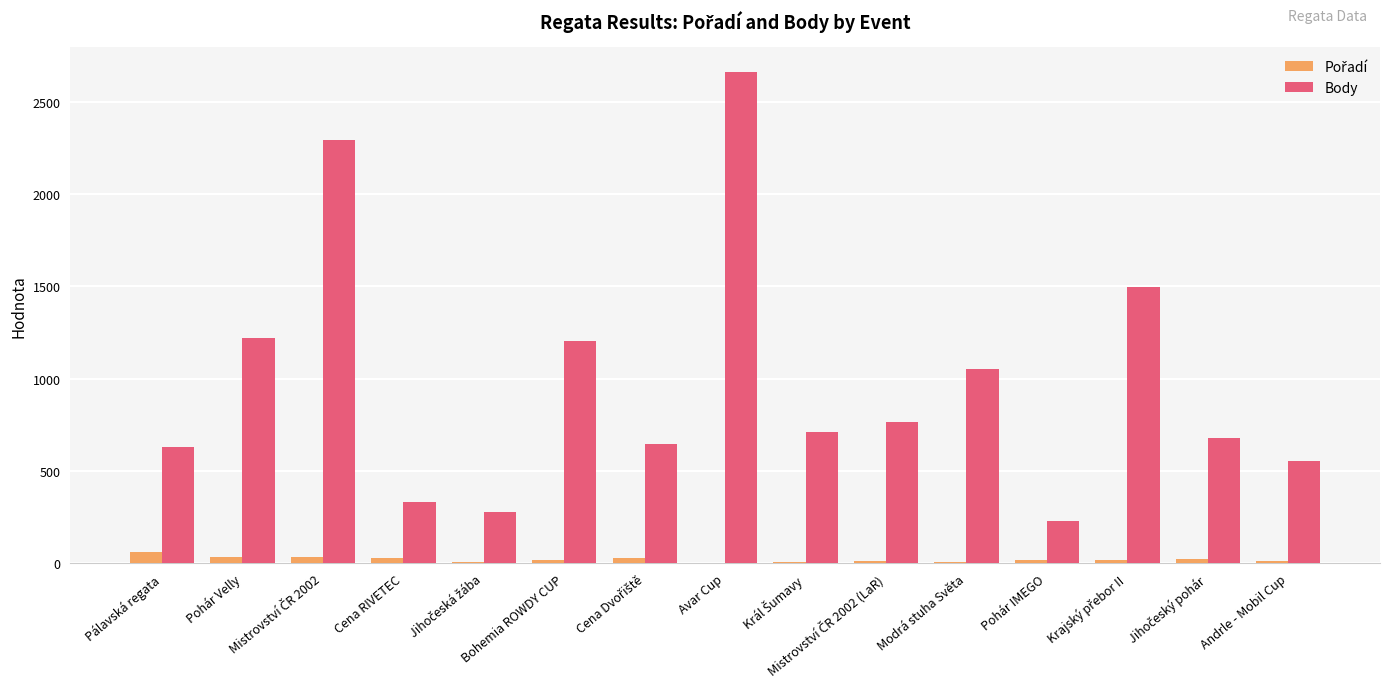

At which category is the sum across all series the highest?

Avar Cup